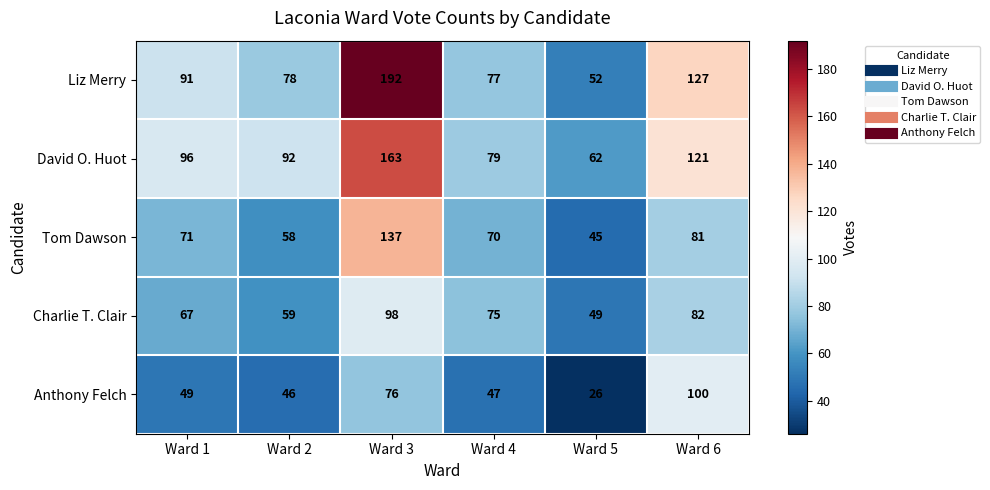

What is the average value of the Tom Dawson series?

77